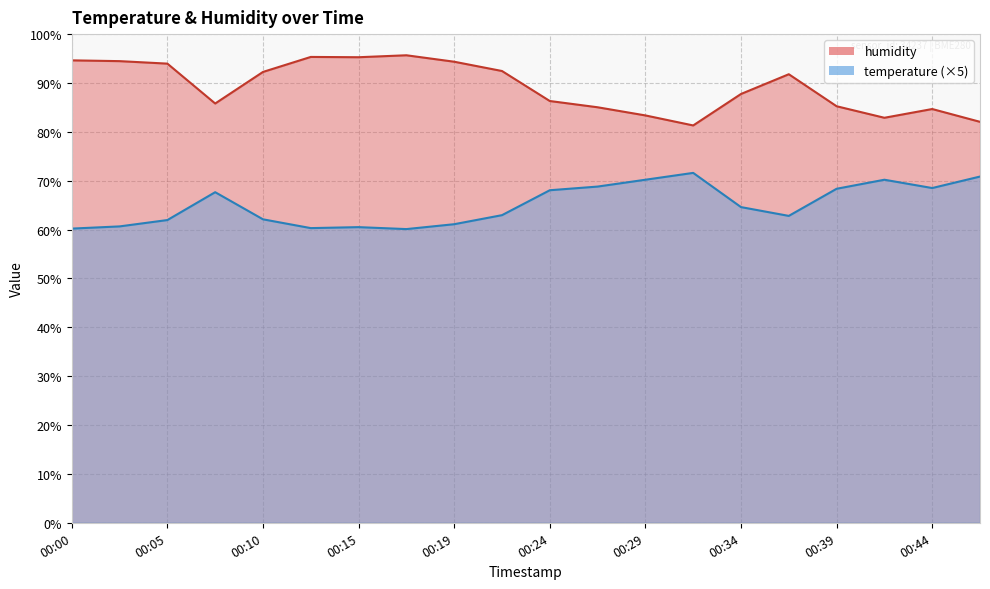

How many interior local peaks does the temperature series have?

4